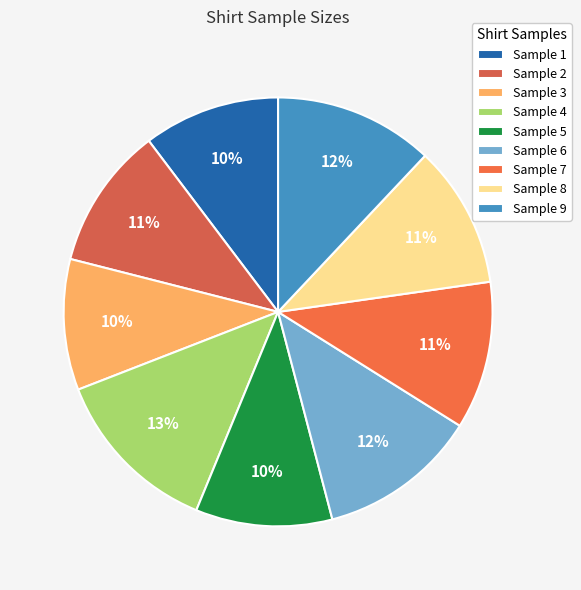

To the nearest percent, what portion does Sample 6 represent?

12%